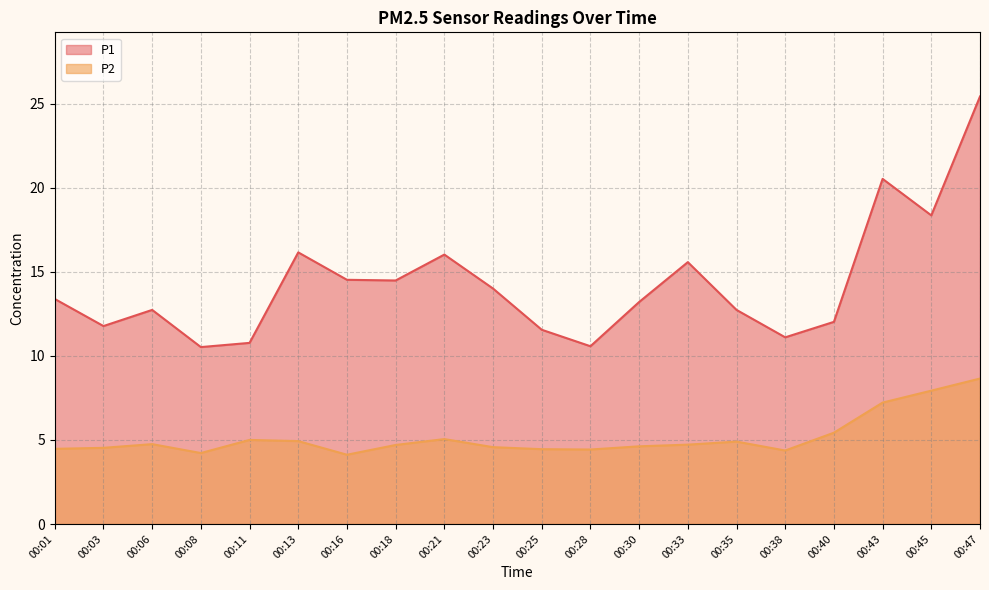

What is the difference between the P1 values at 00:43 and 00:16?

6.0